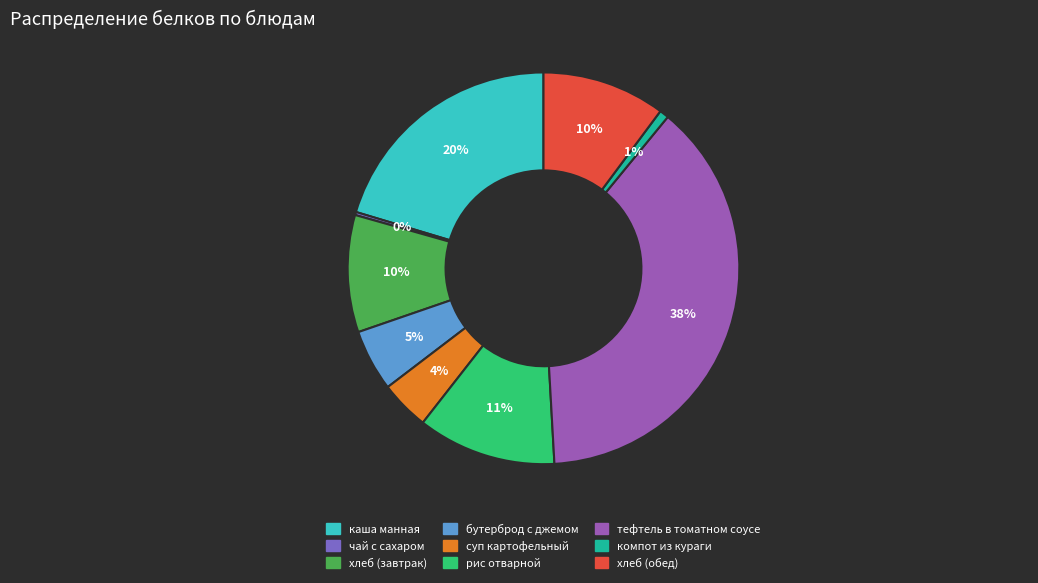

Is there any slice that represents more than half of the pie?

No